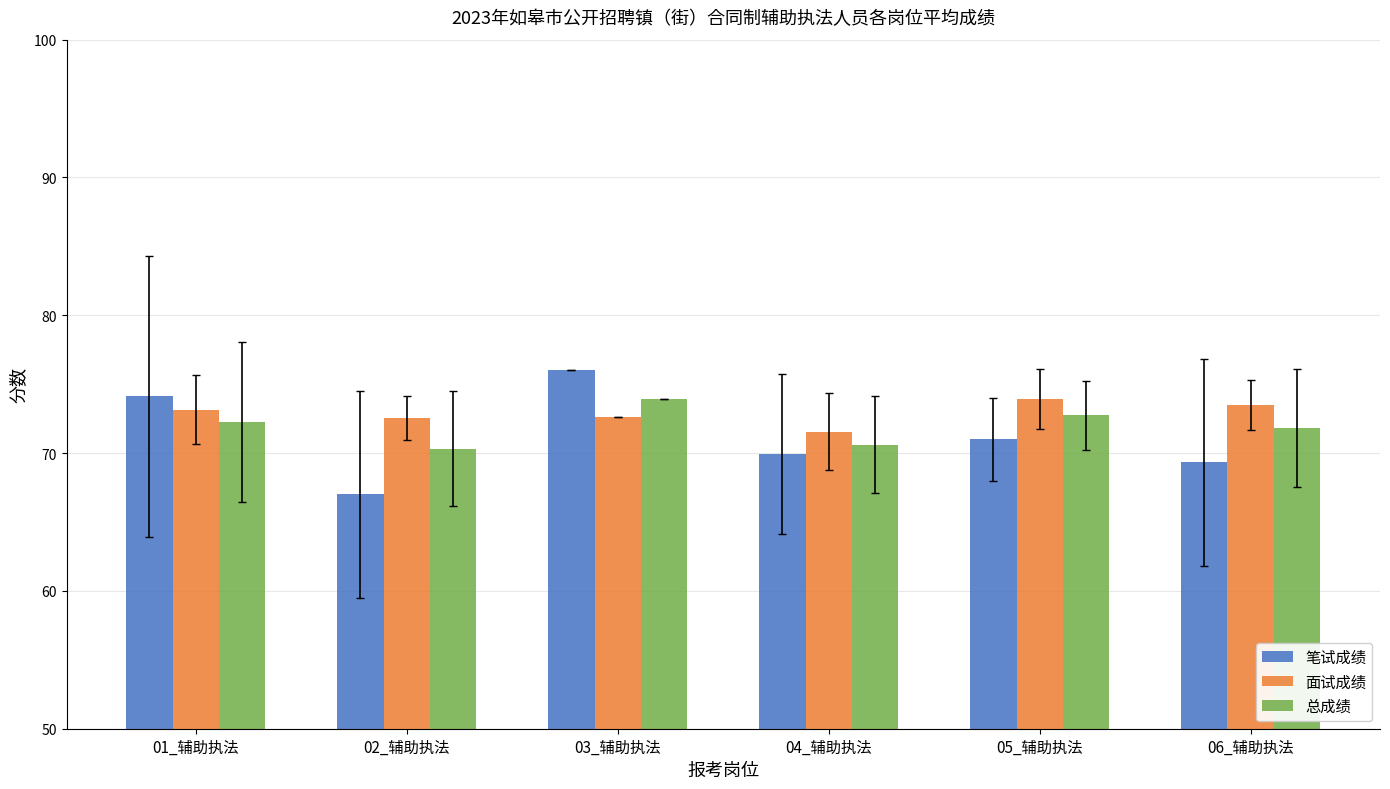

Rank the series at 02_辅助执法 from lowest to highest value.

笔试成绩, 总成绩, 面试成绩